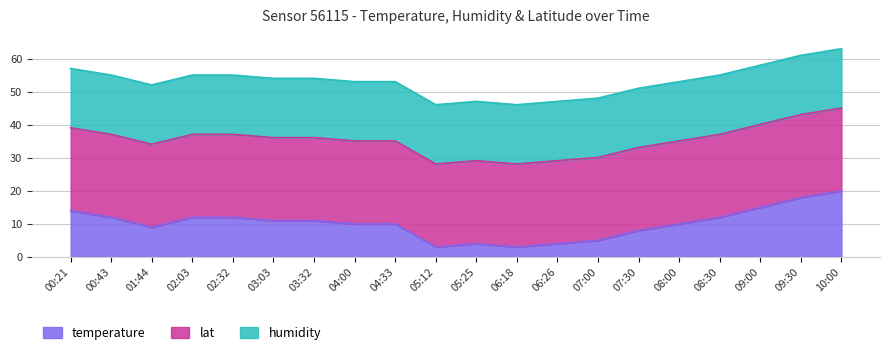

The value of temperature at 08:00 is 10.0. True or false?

True